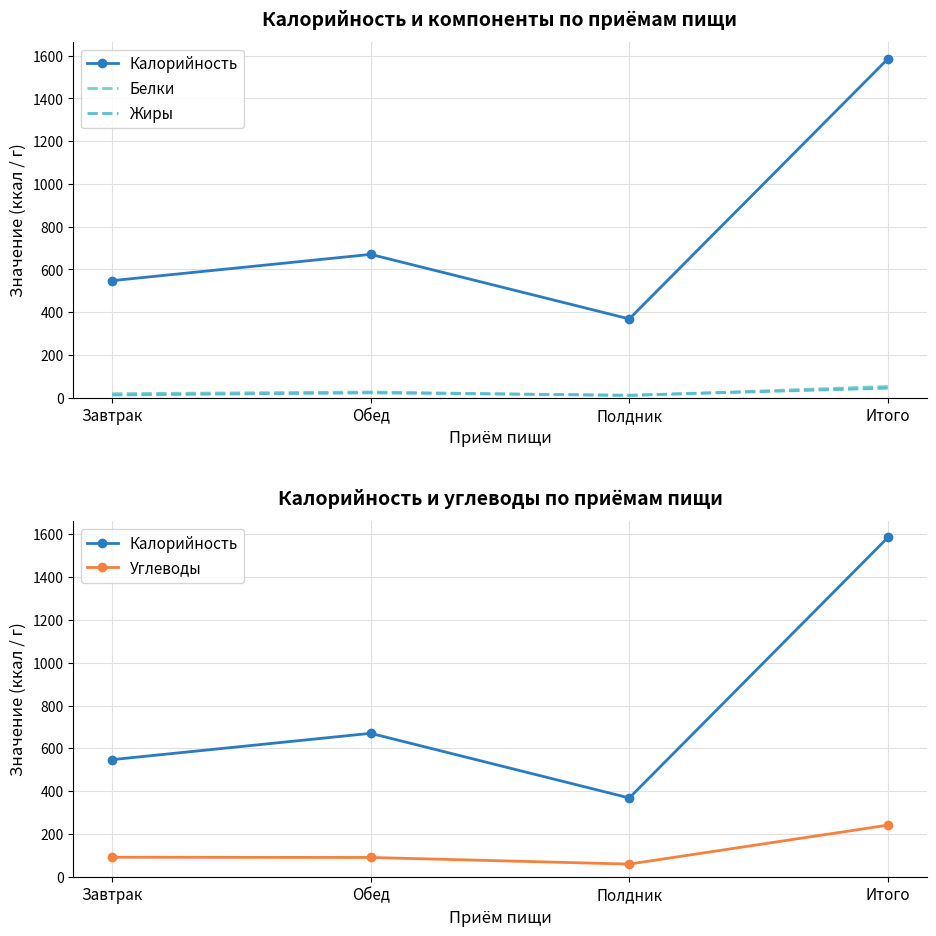

True or false: Калорийность and Белки intersect in this chart.

False